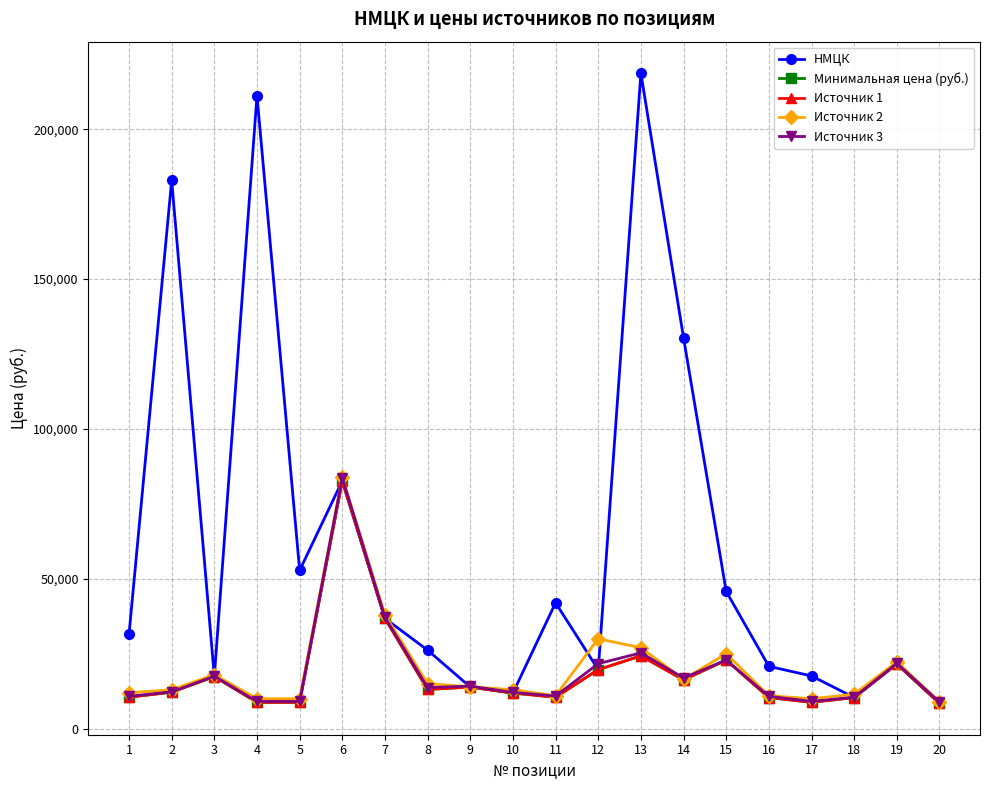

At which category does Минимальная цена (руб.) reach its first local peak?

3